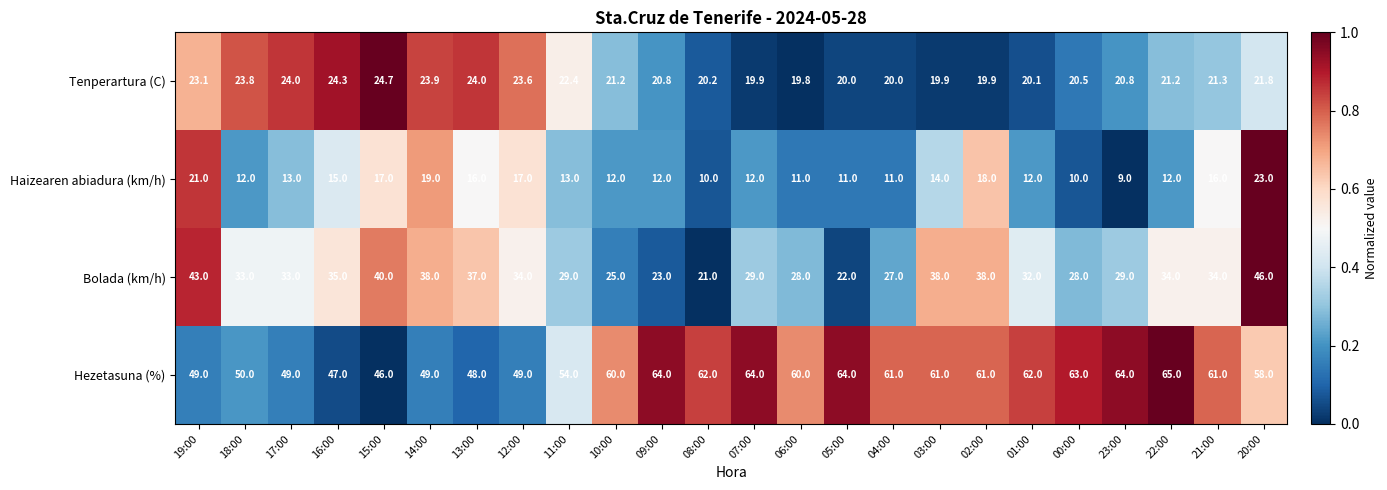

Which series has the largest total across all categories?

Hezetasuna (%)